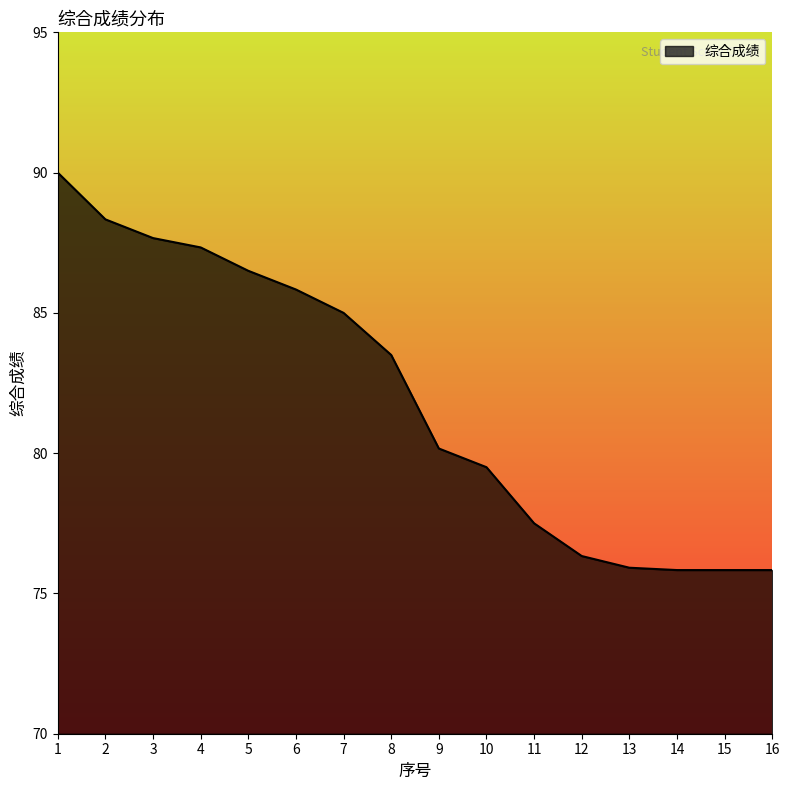

At which category does the chart reach its peak across all series?

1